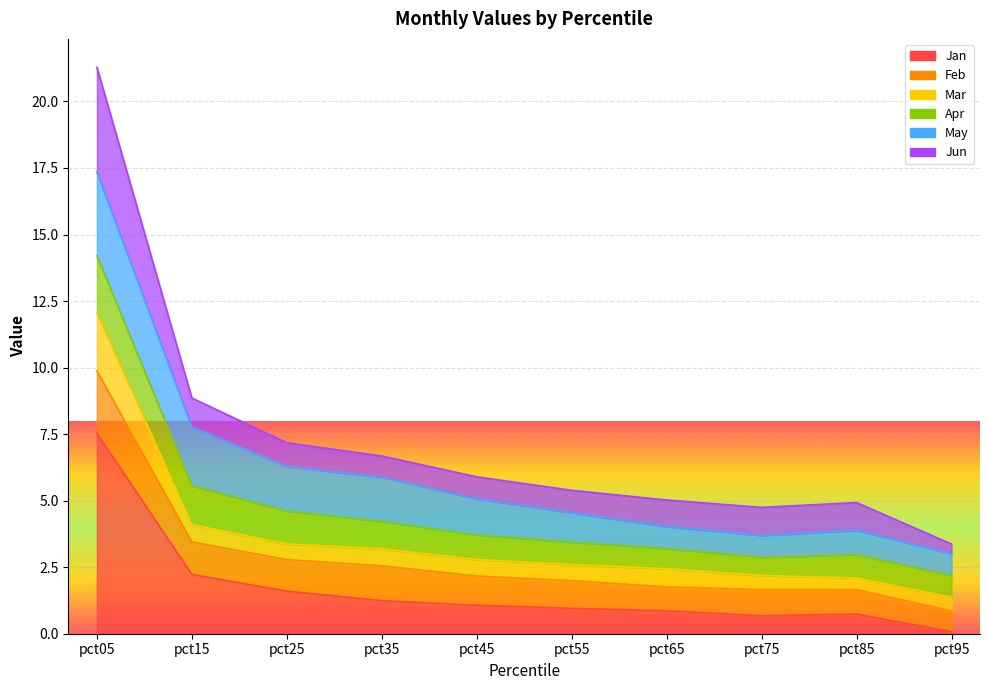

At which label does Jan reach its peak?

pct05